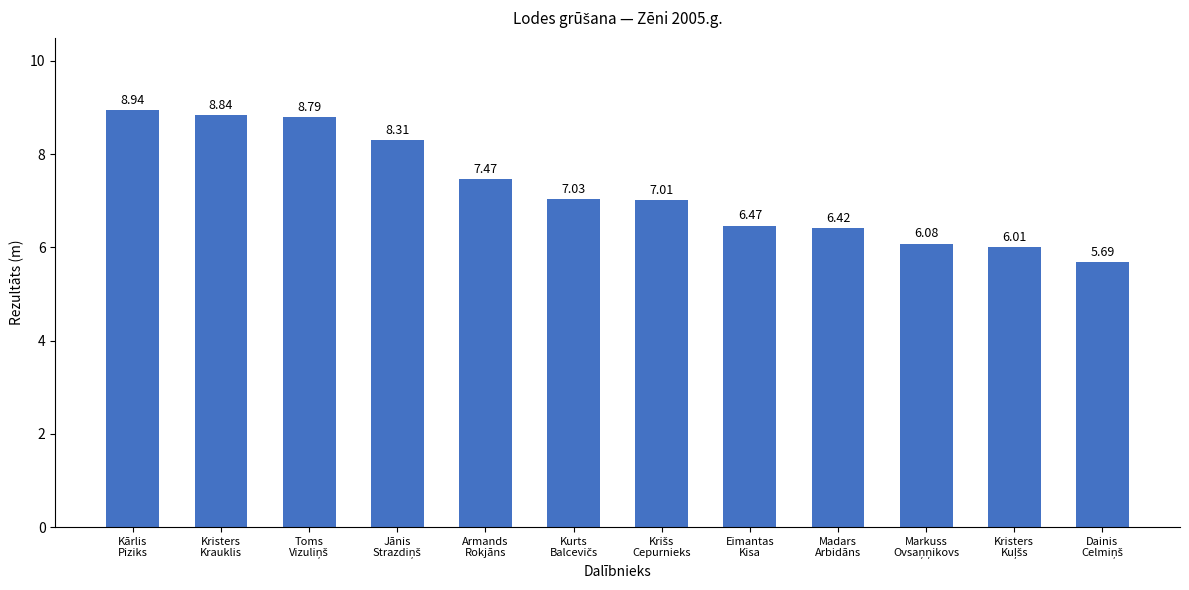

What is the average value?

7.3